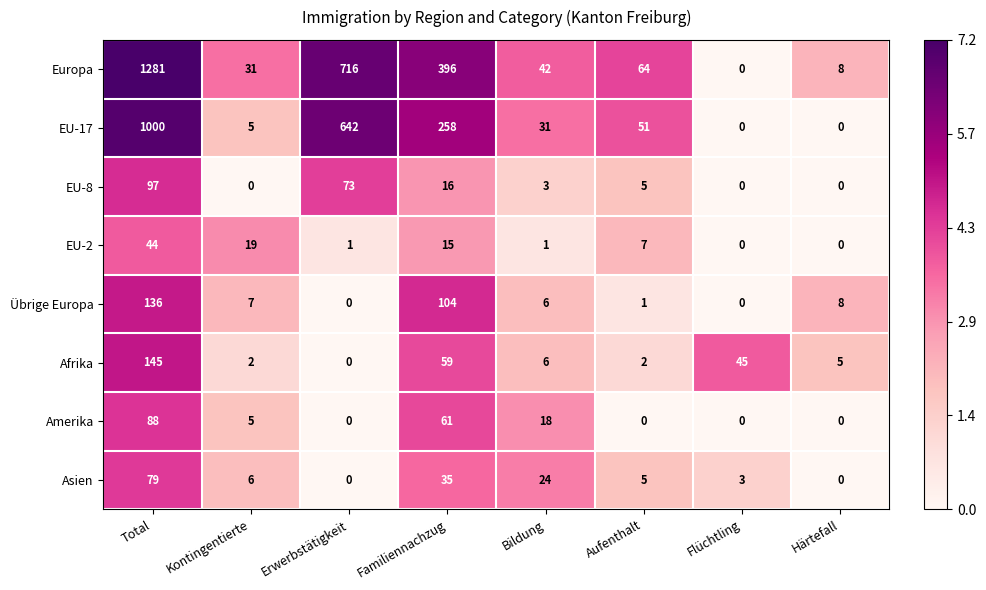

Where does the Afrika series first go above 6?

Total